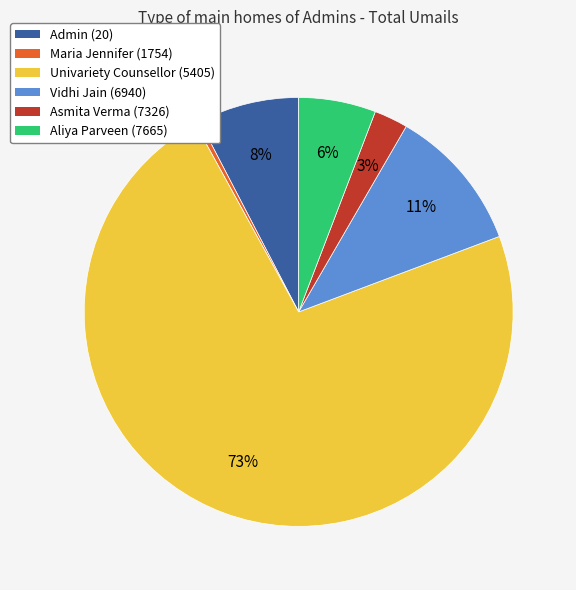

To the nearest percent, what percentage of the pie is Admin (20)?

8%